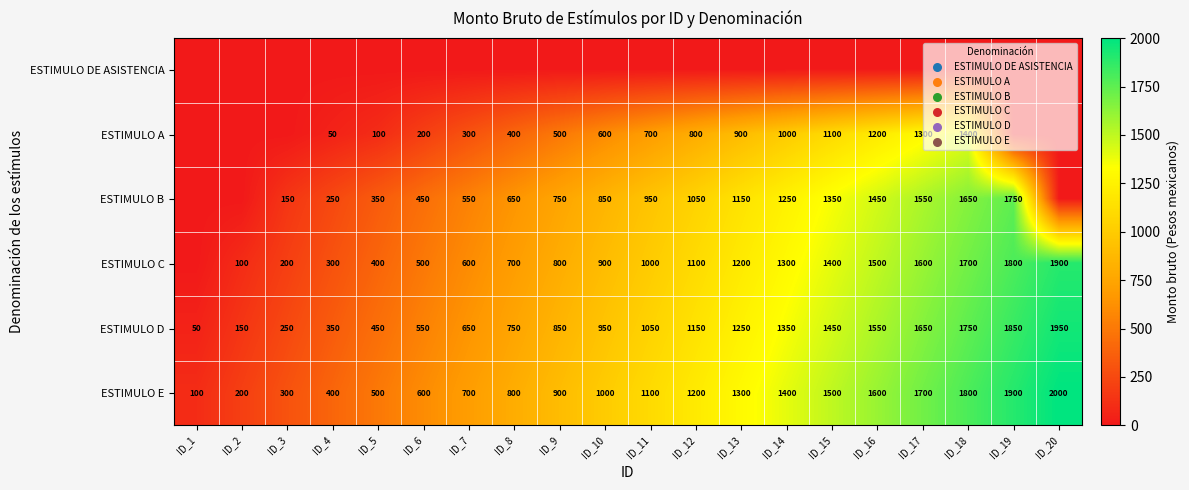

The ESTIMULO D series shows 50 at ID_1. True or false?

True